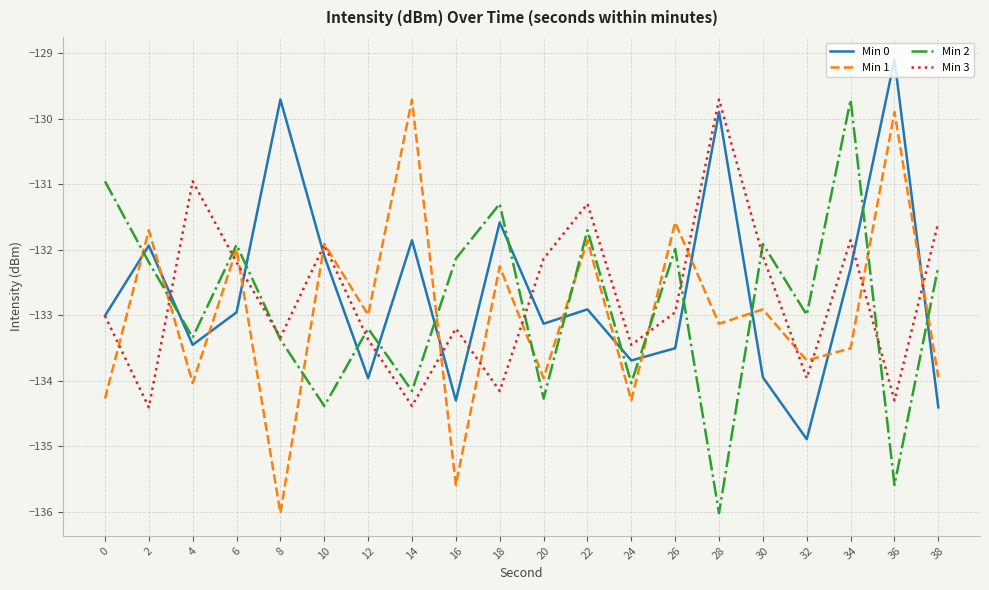

How many times do Min 2 and Min 0 cross each other?

14